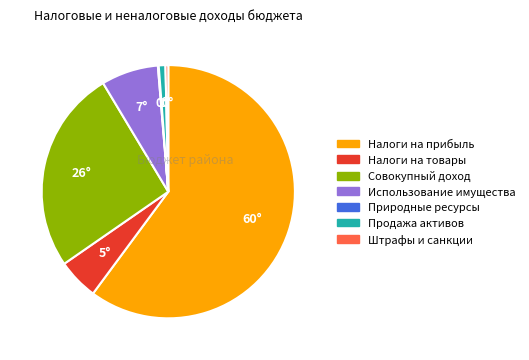

Is there a majority slice in this chart?

Yes